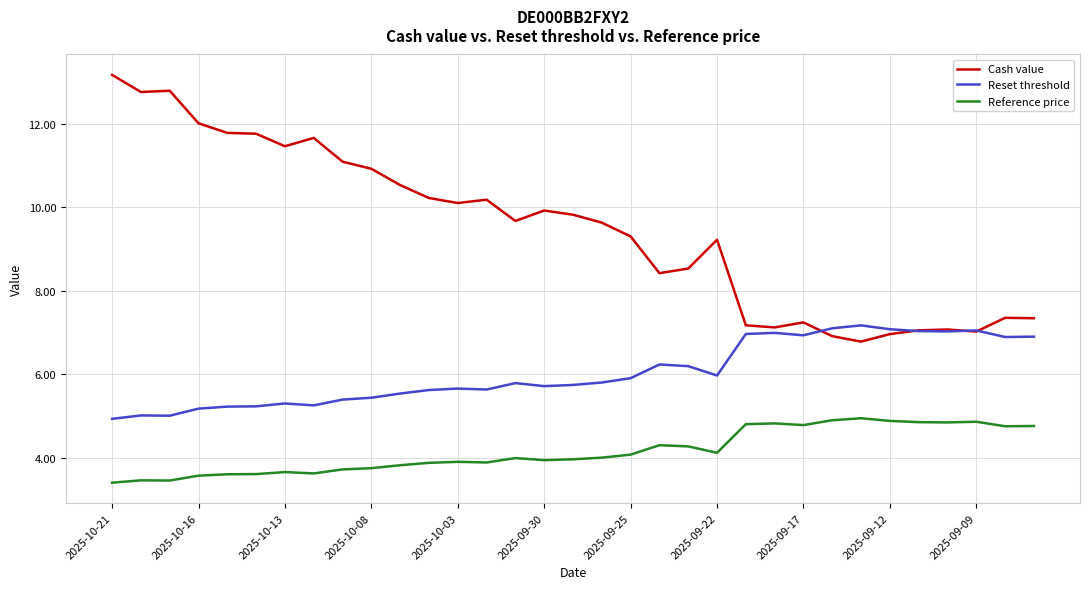

Which series has the largest range (max minus min)?

Cash value